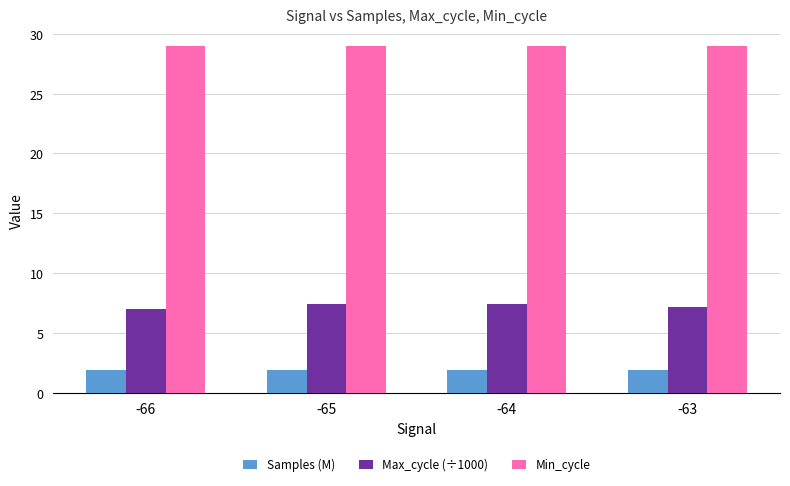

What is the highest value of the Min_cycle series?

29.0